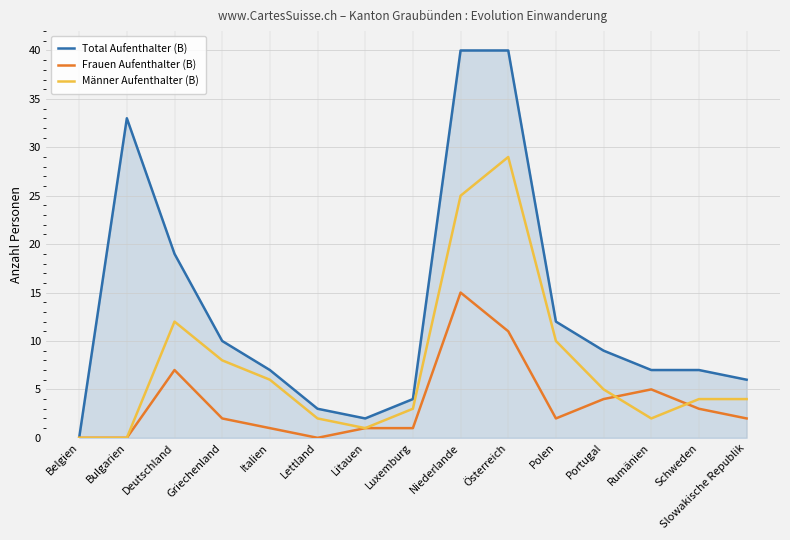

Does the chart display data point markers on the line(s)?

No